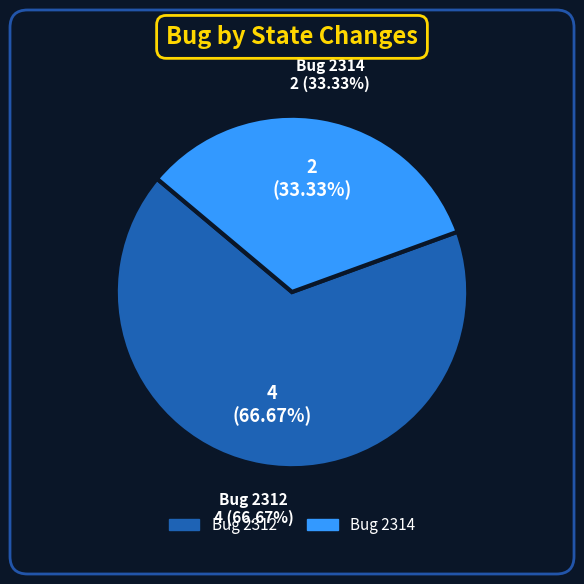

To the nearest percent, what portion does 2312 represent?

67%